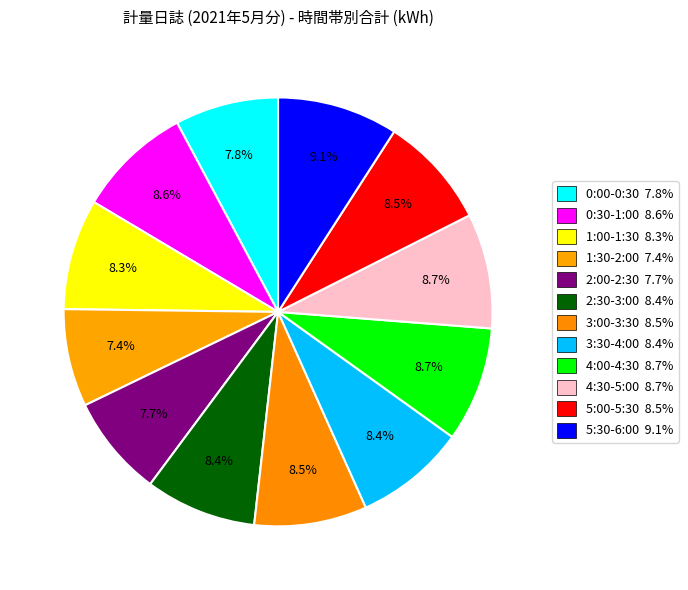

Rank the categories by value from lowest to highest.

1:30-2:00, 2:00-2:30, 0:00-0:30, 1:00-1:30, 2:30-3:00, 3:30-4:00, 5:00-5:30, 3:00-3:30, 0:30-1:00, 4:00-4:30, 4:30-5:00, 5:30-6:00